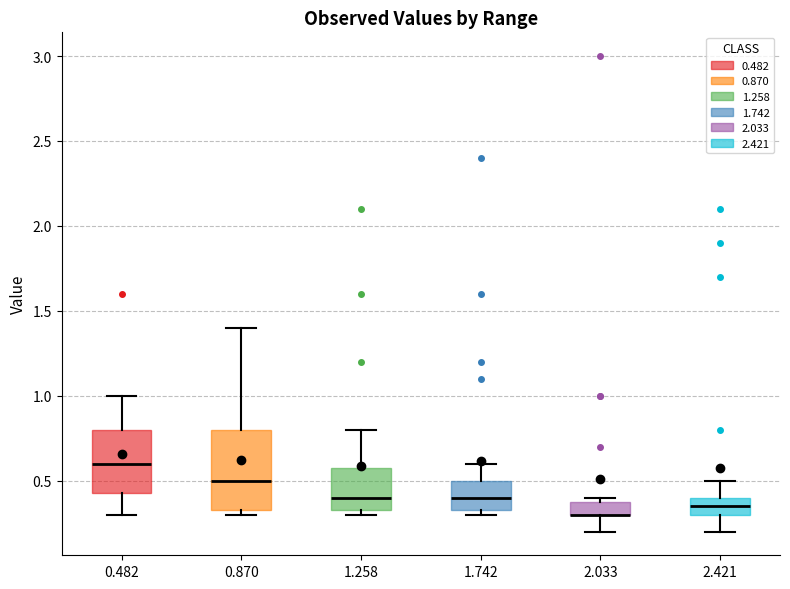

Reading left to right, transcribe this box plot: for each box, give where its median line is, the range the box spans, and where its two whiskers end, as read against the y-axis. The values are not printed on the chart, so give them approximately, as read against the axis.

0.482: median 0.60, box 0.45 to 0.80, whiskers 0.30 to 1.00
0.870: median 0.50, box 0.35 to 0.80, whiskers 0.30 to 1.40
1.258: median 0.40, box 0.35 to 0.60, whiskers 0.30 to 0.80
1.742: median 0.40, box 0.35 to 0.50, whiskers 0.30 to 0.60
2.033: median 0.30 (drawn on the box's lower edge), box 0.30 to 0.40, whiskers 0.20 to 0.40 (just above the box's upper edge)
2.421: median 0.35, box 0.30 to 0.40, whiskers 0.20 to 0.50